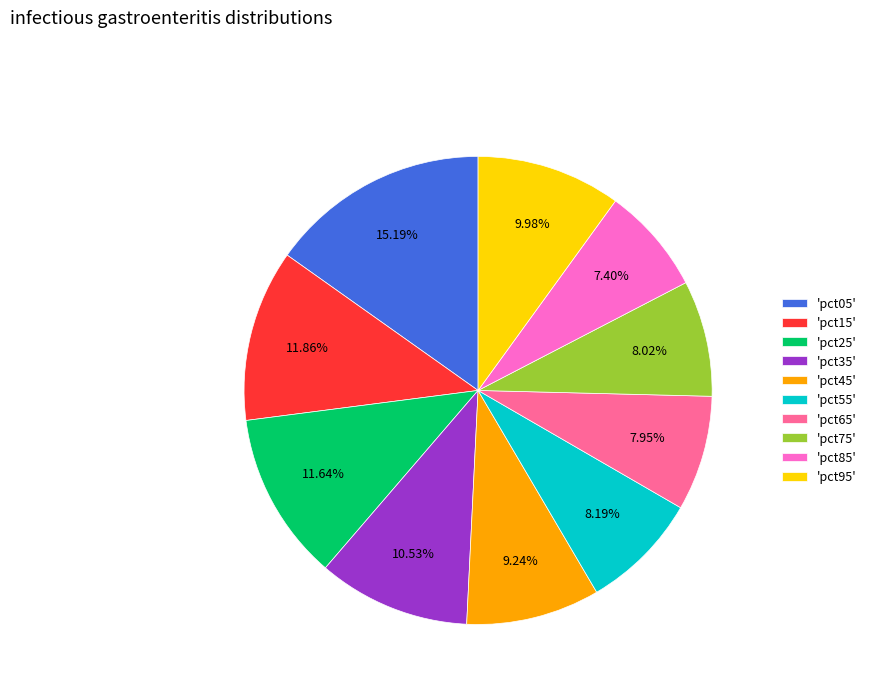

Count the number of slices in the pie.

10